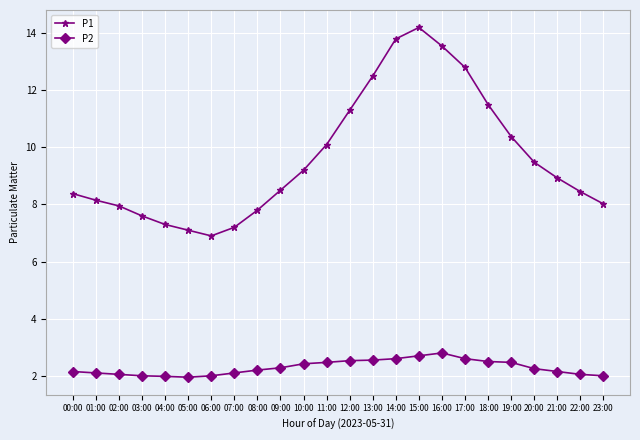

What is the label of the 12th point from the left?

11:00